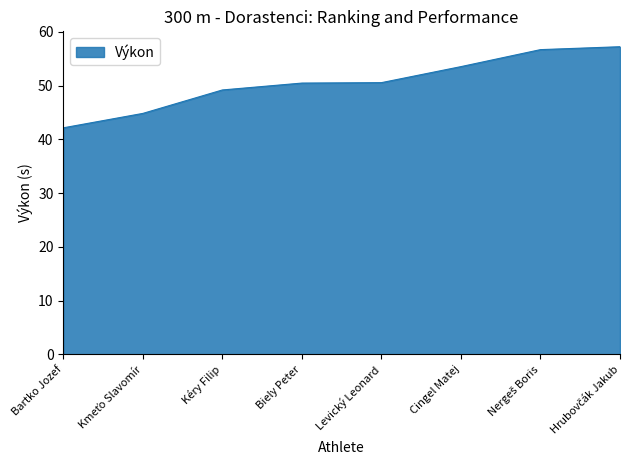

What is the average value?

50.6